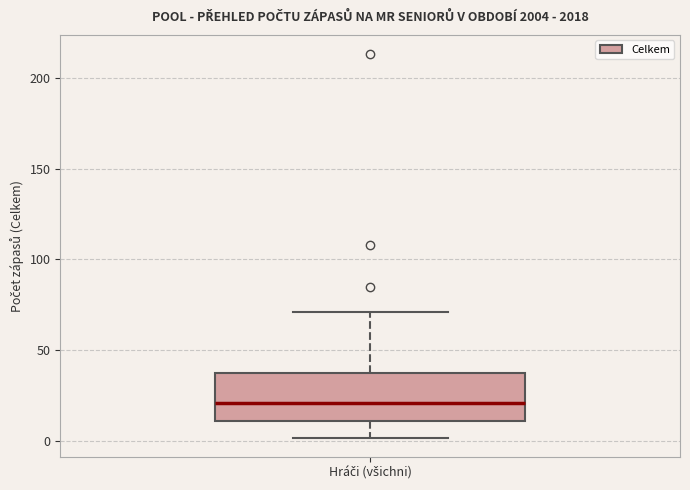

Where is the lower edge of the box for Hráči (všichni) on the y-axis? The values are not printed on the chart, so give them approximately, as read against the axis.

10